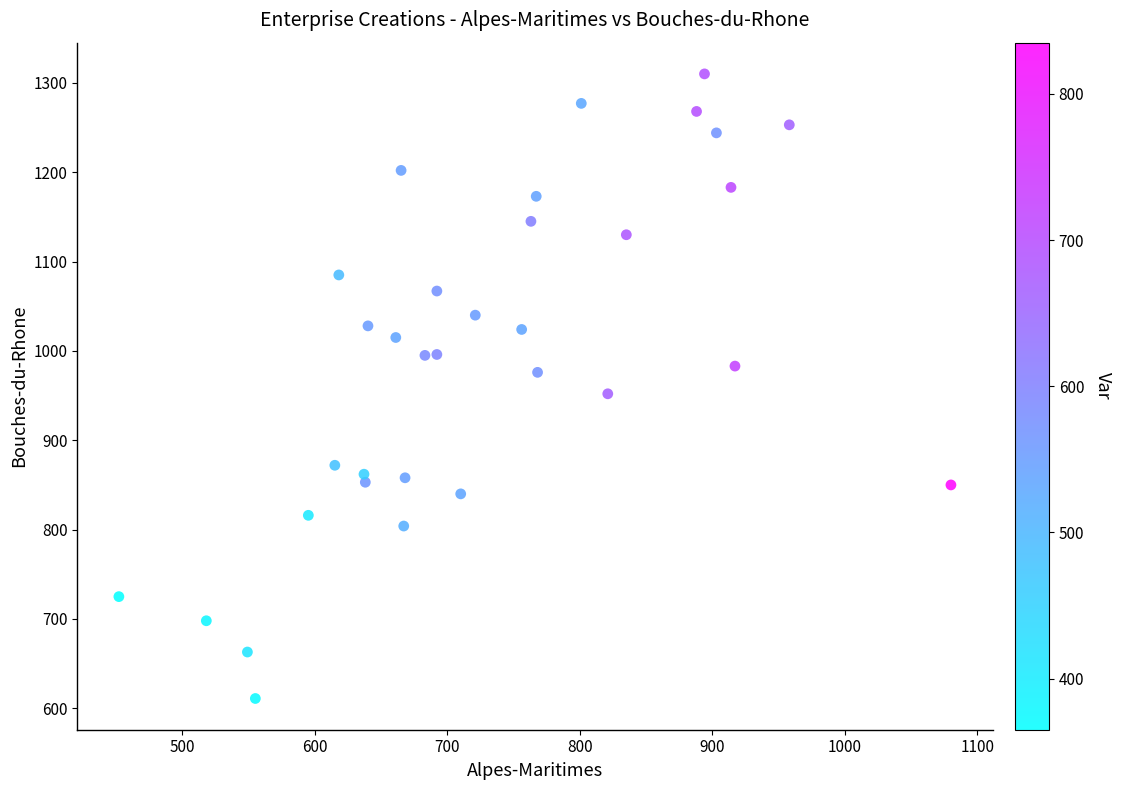

What Y value in the scatter plot is closest to 960?

952